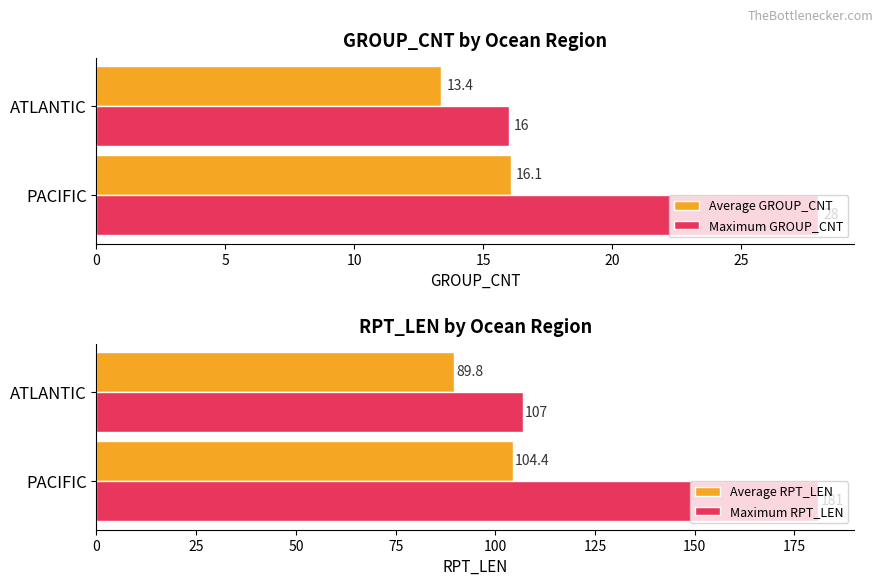

List the series in order of their peak value, highest first.

Maximum RPT_LEN, Average RPT_LEN, Maximum GROUP_CNT, Average GROUP_CNT